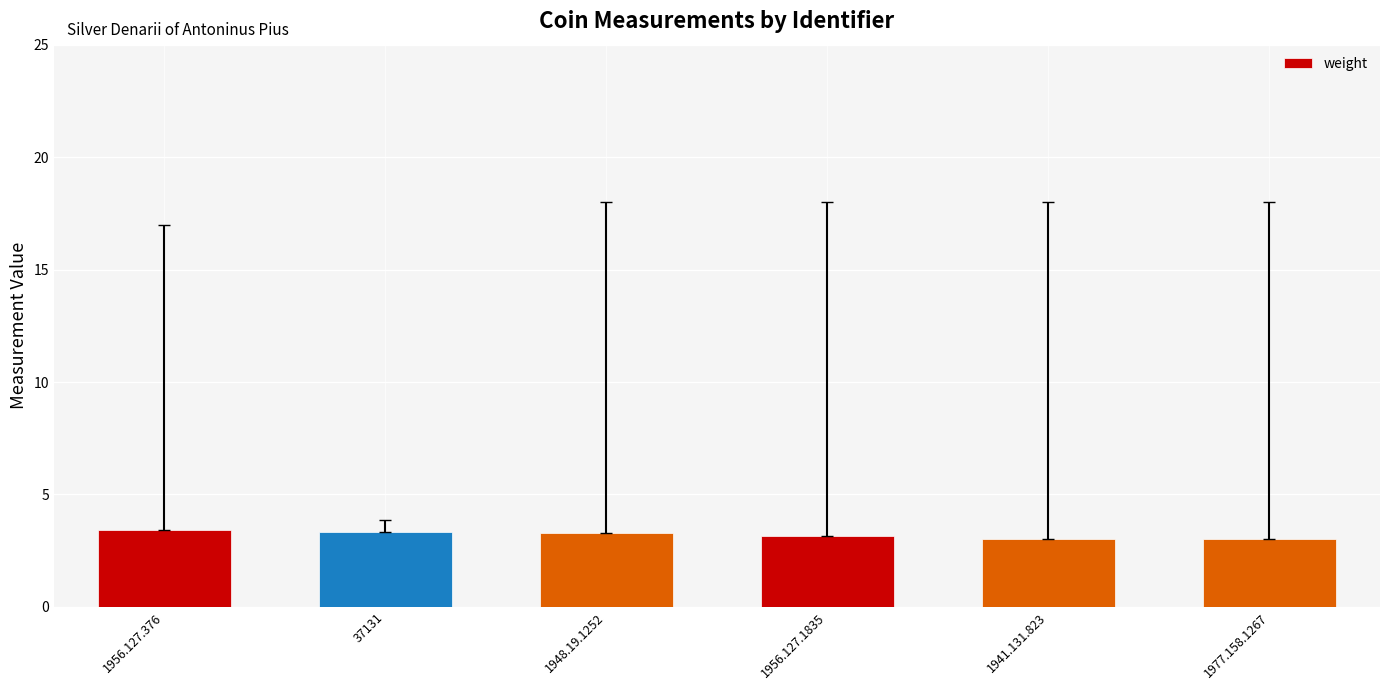

What is the label of the 3rd bar from the right?

1956.127.1835